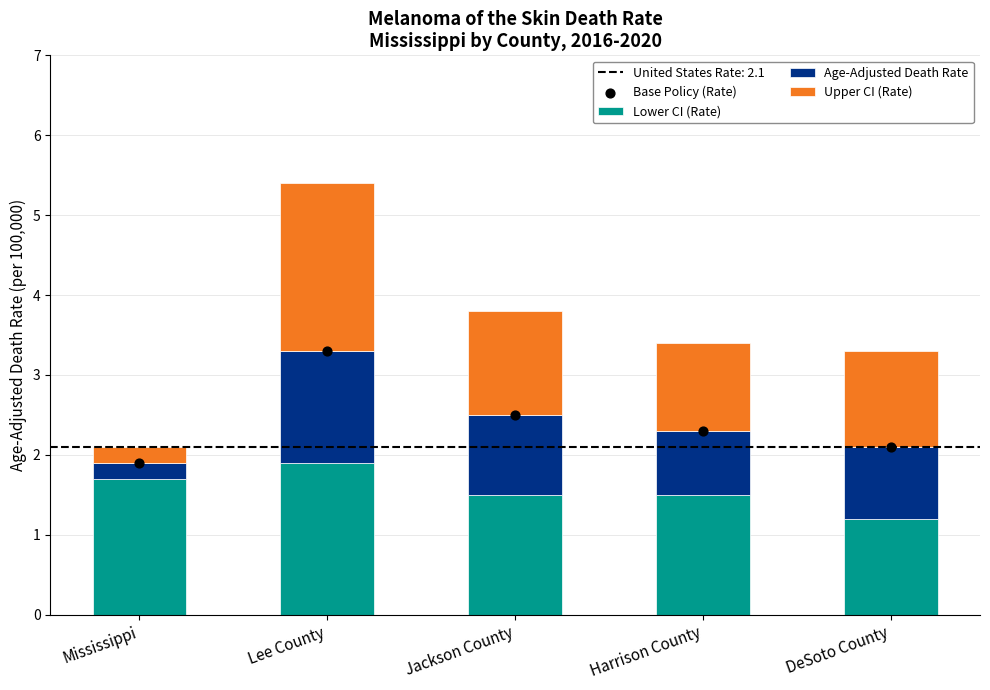

Which series has the largest total across all categories?

Base Policy (Rate)